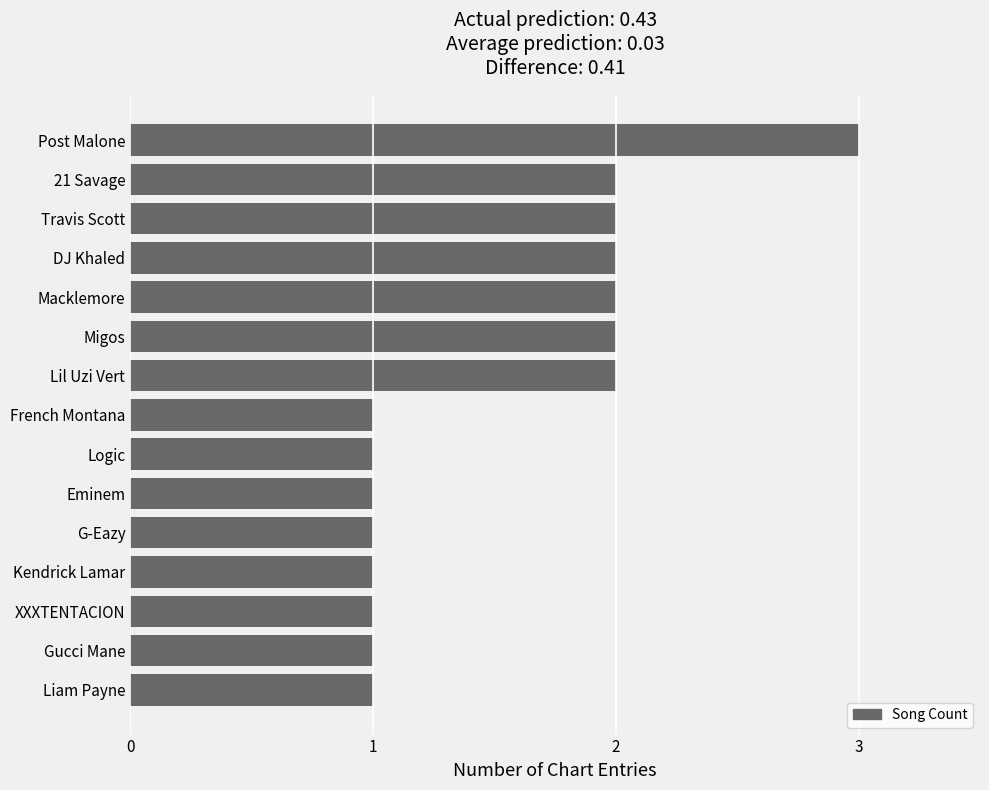

What is the greatest value displayed?

3